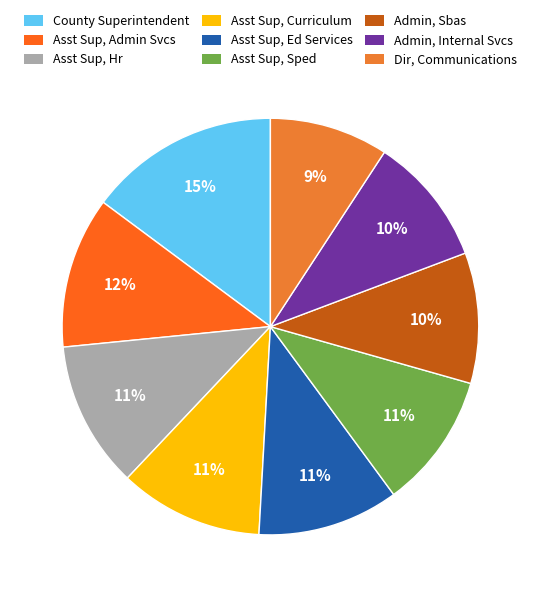

Count the number of slices in the pie.

9